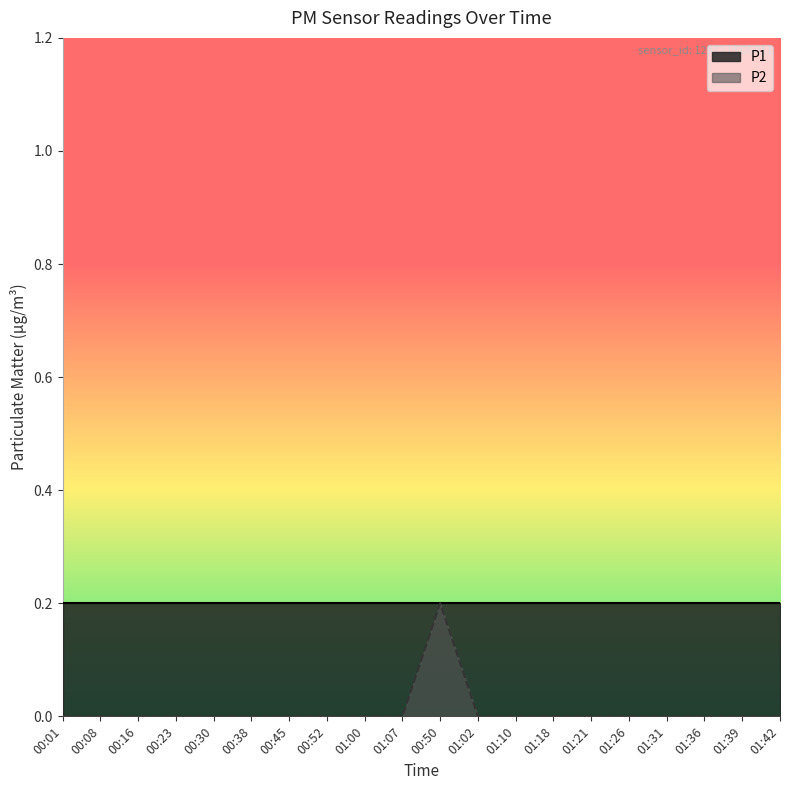

At which category does the data reach its first local peak?

00:50